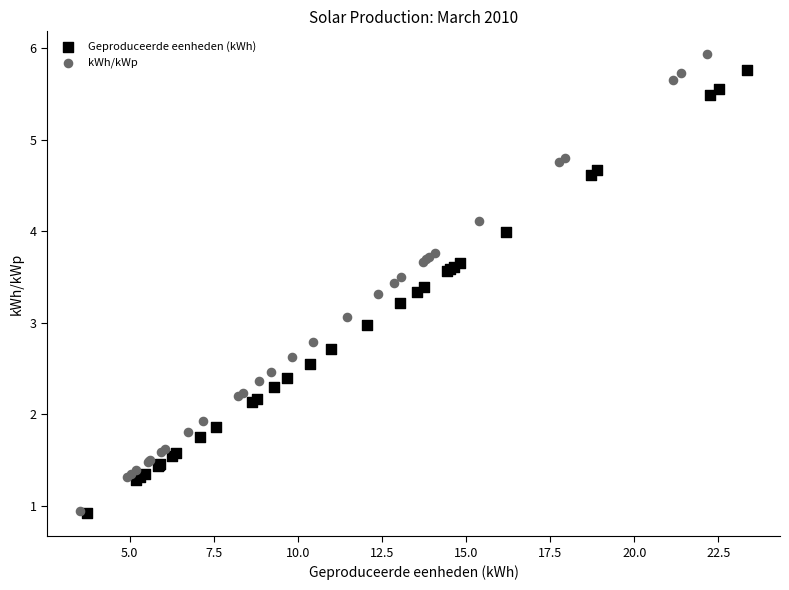

What are all the series names shown in the legend?

Geproduceerde eenheden (kWh), kWh/kWp